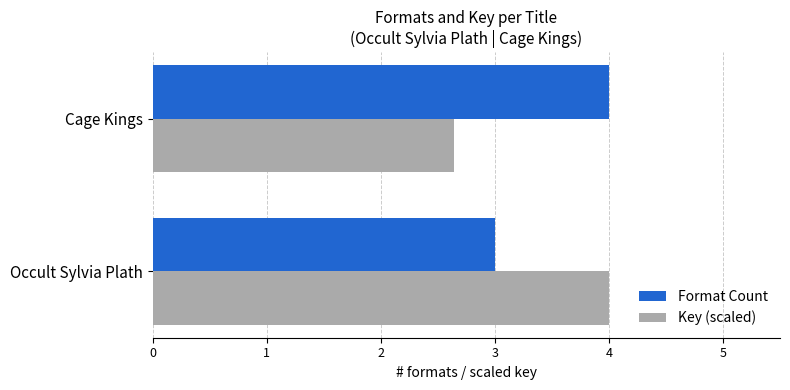

What is the maximum value shown in the chart?

4.0